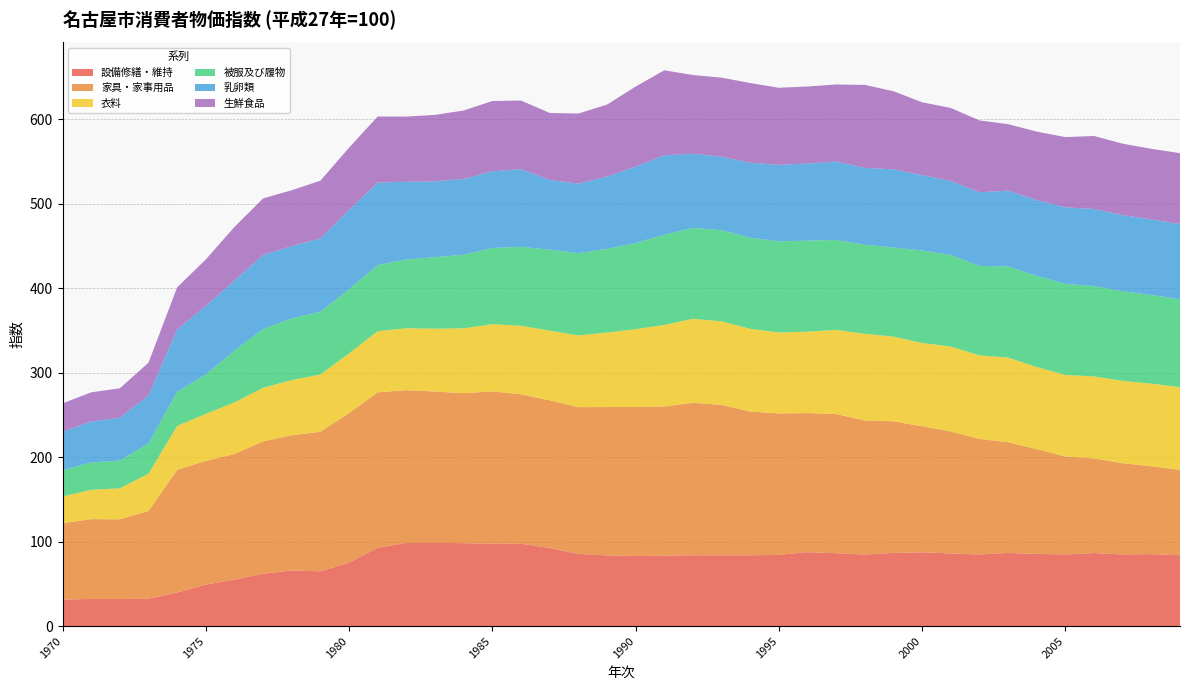

Reading left to right, list all the values displayed in this chart.

設備修繕・維持: 1970=31.5	1971=32.2	1972=32.2	1973=32.6	1974=39.8	1975=49.2	1976=55.1	1977=62.1	1978=66.0	1979=64.9	1980=75.2	1981=92.9	1982=98.5	1983=98.7	1984=98.2	1985=97.6	1986=97.6	1987=92.5	1988=85.5	1989=83.8	1990=83.0	1991=83.4	1992=84.0	1993=83.9	1994=83.9	1995=84.4	1996=87.6	1997=86.4	1998=84.8	1999=86.7	2000=87.4	2001=86.1	2002=84.8	2003=86.7	2004=85.6	2005=84.9	2006=86.6	2007=84.9	2008=85.3	2009=84.0
家具・家事用品: 1970=90.3	1971=94.5	1972=94.3	1973=103.7	1974=145.3	1975=146.4	1976=148.8	1977=156.7	1978=160.0	1979=165.2	1980=177.1	1981=183.9	1982=180.9	1983=179.1	1984=177.6	1985=180.3	1986=176.9	1987=174.9	1988=173.8	1989=175.6	1990=176.4	1991=176.7	1992=180.4	1993=178.0	1994=170.2	1995=167.4	1996=164.7	1997=164.7	1998=158.7	1999=155.8	2000=149.3	2001=144.4	2002=136.9	2003=131.0	2004=124.0	2005=116.0	2006=112.0	2007=108.0	2008=104.0	2009=101.0
衣料: 1970=31.7	1971=34.7	1972=36.7	1973=44.2	1974=52.0	1975=55.7	1976=61.0	1977=63.4	1978=65.3	1979=67.9	1980=70.6	1981=72.4	1982=73.3	1983=74.4	1984=76.8	1985=79.6	1986=81.1	1987=82.5	1988=84.9	1989=88.2	1990=92.2	1991=96.5	1992=99.5	1993=99.0	1994=97.9	1995=95.9	1996=96.3	1997=99.7	1998=102.6	1999=100.3	2000=98.6	2001=100.5	2002=98.9	2003=100.3	2004=97.2	2005=96.5	2006=97.0	2007=97.5	2008=97.8	2009=98.0
被服及び履物: 1970=31.0	1971=32.4	1972=32.8	1973=35.8	1974=40.3	1975=46.7	1976=61.2	1977=69.6	1978=73.0	1979=74.2	1980=76.0	1981=78.3	1982=81.5	1983=84.7	1984=87.1	1985=90.2	1986=93.5	1987=95.8	1988=97.3	1989=99.2	1990=101.9	1991=106.8	1992=107.6	1993=107.9	1994=107.9	1995=107.9	1996=107.9	1997=106.4	1998=105.5	1999=105.5	2000=109.5	2001=108.5	2002=105.9	2003=107.9	2004=107.9	2005=107.9	2006=107.0	2007=106.0	2008=105.0	2009=104.0
乳卵類: 1970=45.7	1971=48.5	1972=50.8	1973=56.9	1974=73.9	1975=81.1	1976=83.1	1977=87.7	1978=85.6	1979=87.0	1980=93.8	1981=97.7	1982=91.9	1983=89.7	1984=89.8	1985=90.8	1986=92.0	1987=82.6	1988=82.4	1989=85.4	1990=90.5	1991=94.1	1992=87.8	1993=87.0	1994=88.8	1995=90.5	1996=91.2	1997=92.8	1998=91.0	1999=92.6	2000=89.2	2001=87.6	2002=87.2	2003=89.7	2004=89.8	2005=90.5	2006=91.3	2007=90.2	2008=89.5	2009=89.0
生鮮食品: 1970=33.5	1971=34.5	1972=34.8	1973=38.7	1974=49.8	1975=55.0	1976=63.4	1977=66.9	1978=66.2	1979=68.2	1980=73.8	1981=78.2	1982=77.2	1983=78.7	1984=81.0	1985=83.2	1986=81.2	1987=79.3	1988=83.0	1989=85.2	1990=94.8	1991=100.6	1992=93.2	1993=93.6	1994=94.3	1995=91.3	1996=91.2	1997=91.3	1998=98.2	1999=92.4	2000=86.2	2001=86.4	2002=85.1	2003=78.7	2004=81.0	2005=83.2	2006=86.4	2007=84.6	2008=83.5	2009=84.0